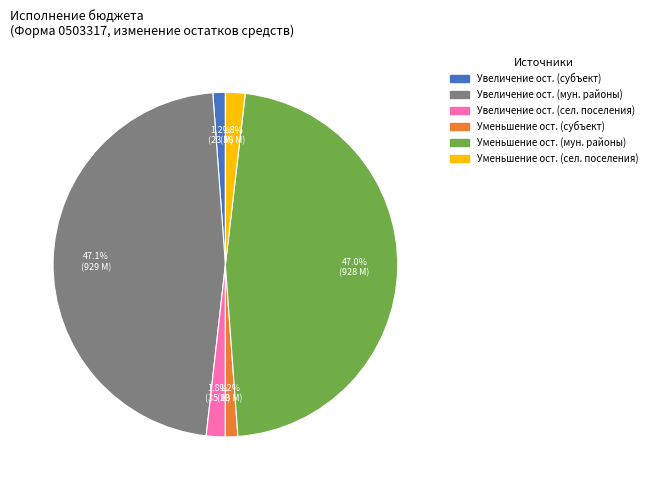

Is there a majority slice in this chart?

No